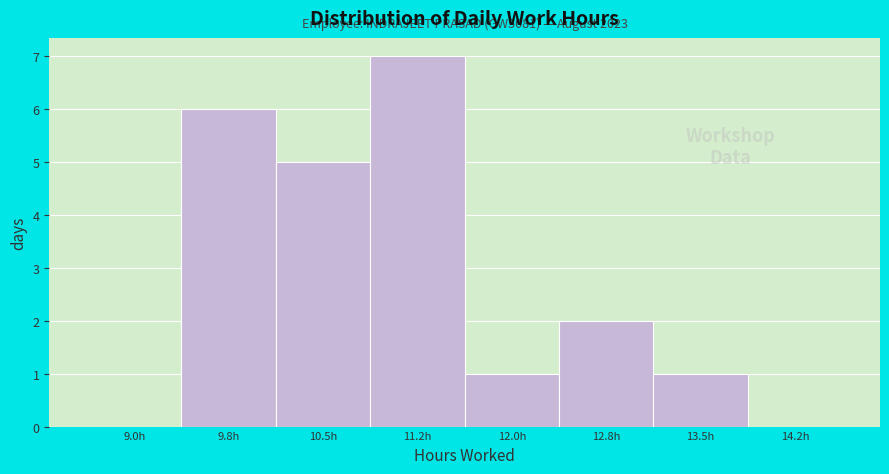

Reading left to right, extract all data points from this chart.

9.0h=0	9.8h=6	10.5h=5	11.2h=7	12.0h=1	12.8h=2	13.5h=1	14.2h=0